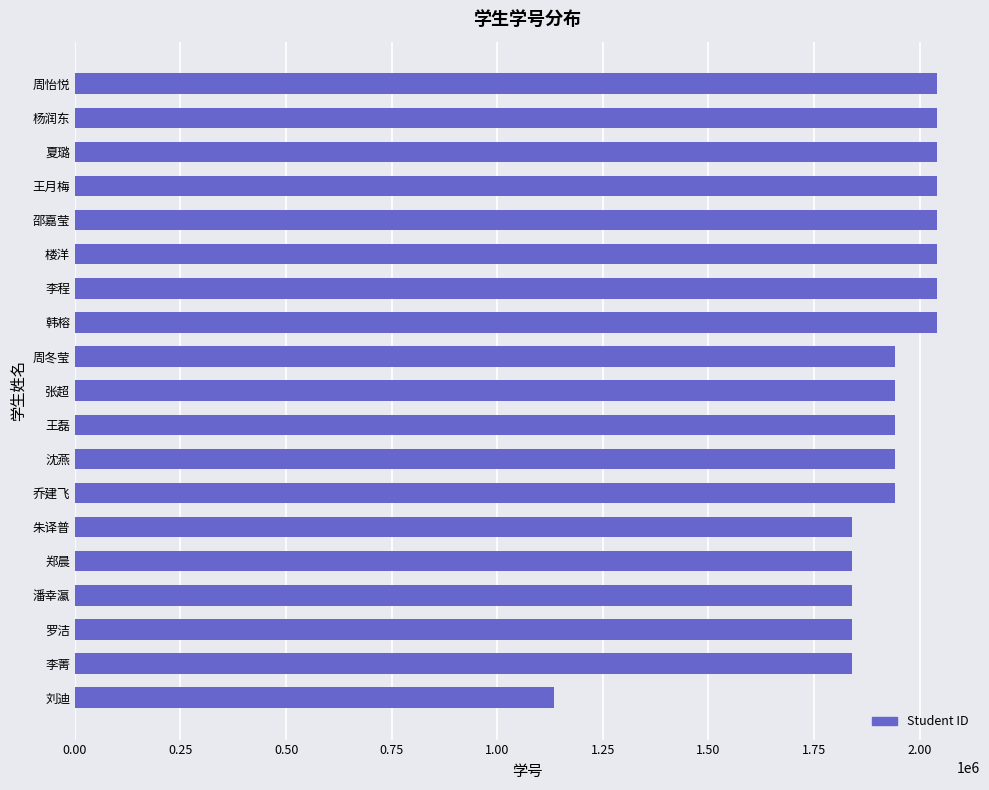

Does the chart contain stacked bars?

No